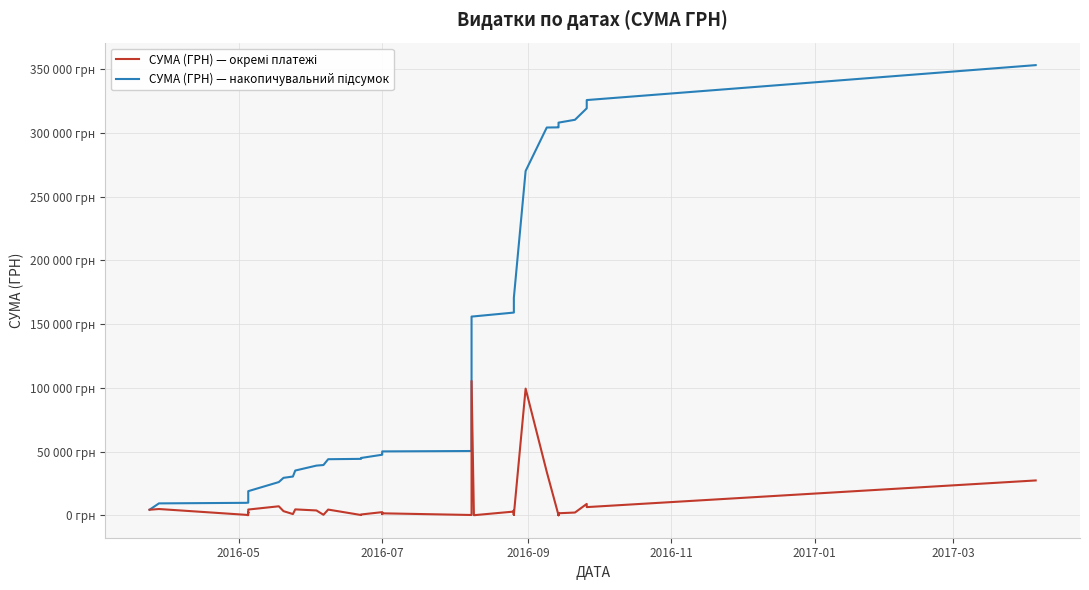

True or false: СУМА (ГРН) — накопичувальний підсумок has a value of 525679.0 at 33.

False